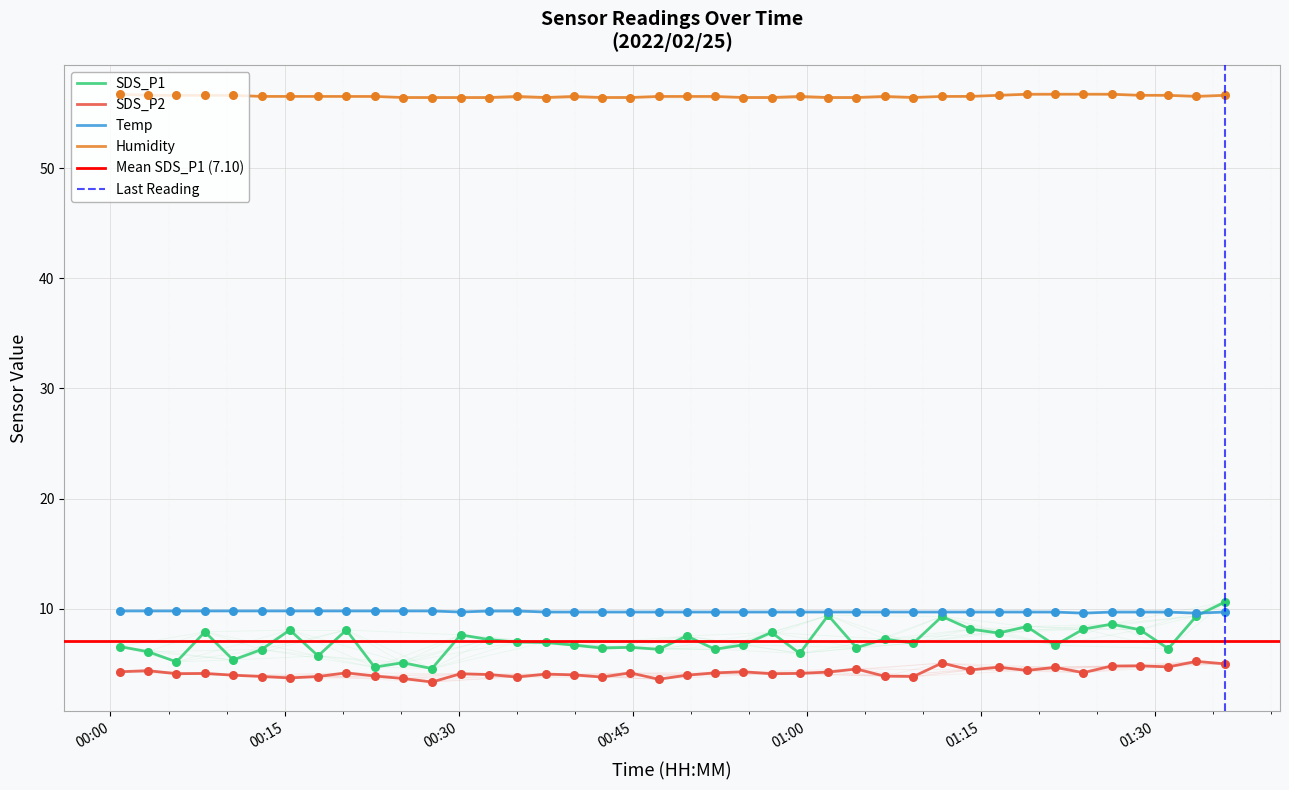

True or false: SDS_P2 and Temp intersect in this chart.

False